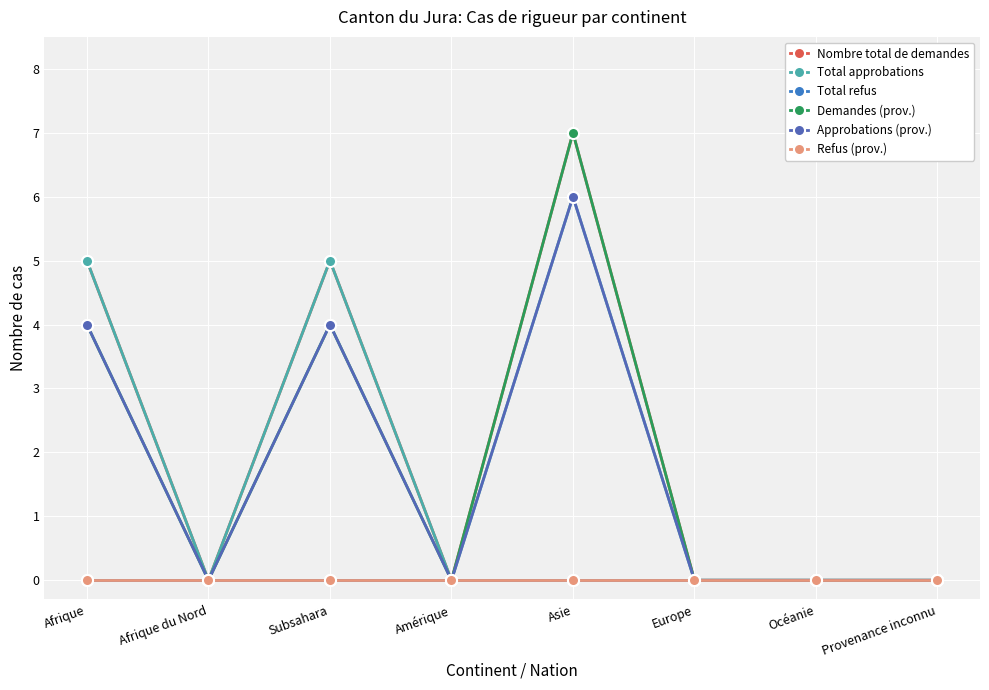

Which series has the widest spread of values?

Nombre total de demandes